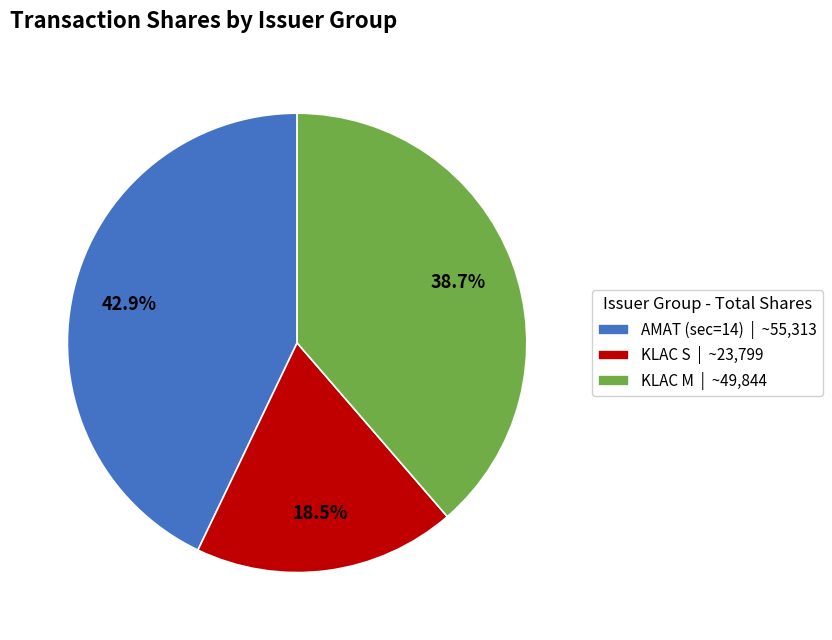

Count the number of slices in the pie.

3